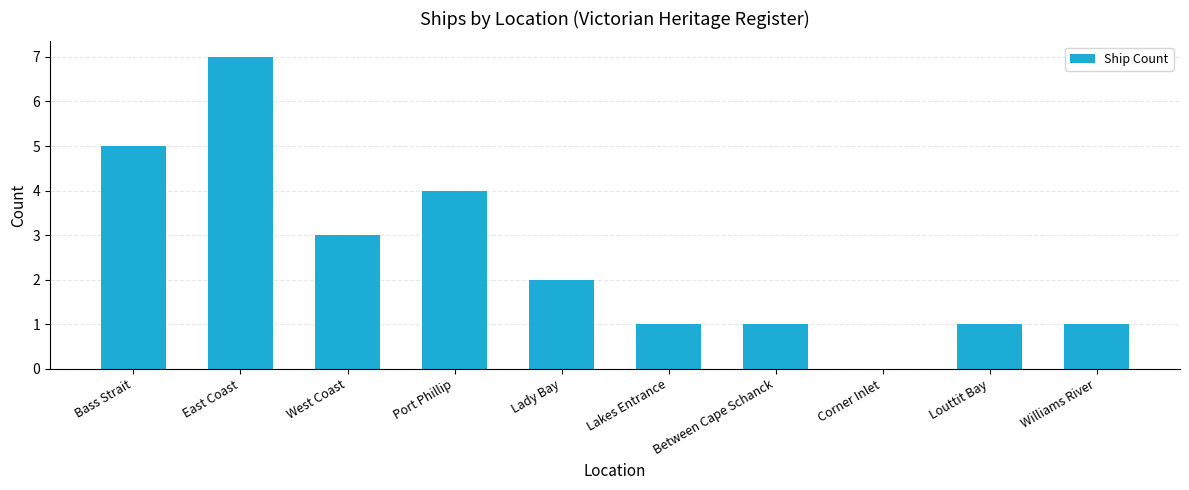

Reading right to left, what are all the values shown in this chart?

Williams River=1	Louttit Bay=1	Corner Inlet=0	Between Cape Schanck=1	Lakes Entrance=1	Lady Bay=2	Port Phillip=4	West Coast=3	East Coast=7	Bass Strait=5